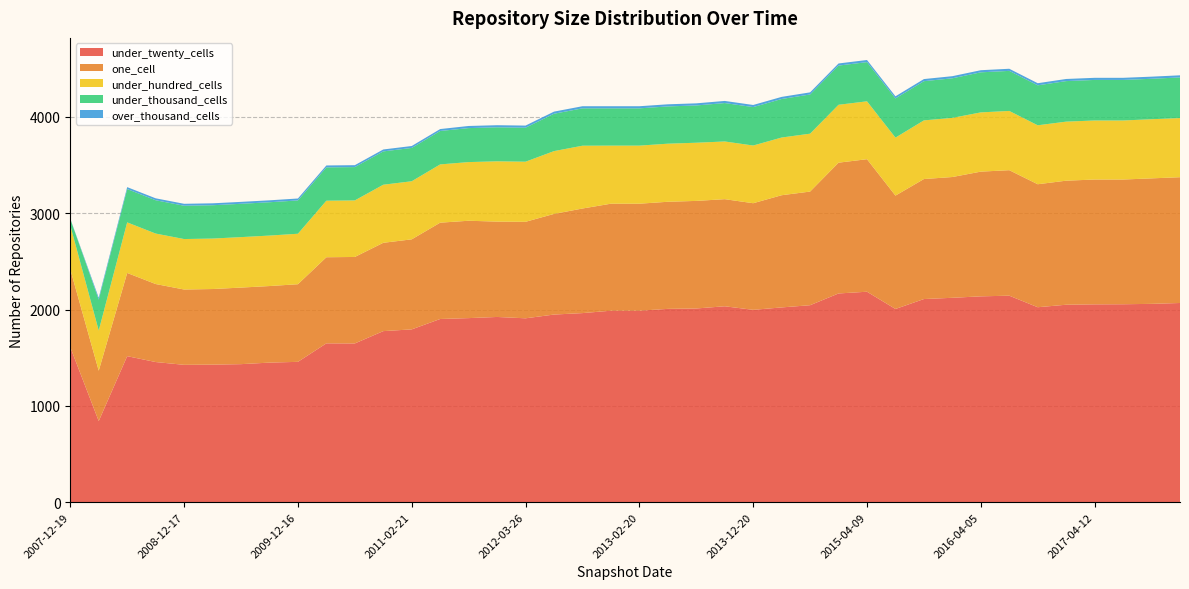

Reading left to right, extract all data points from this chart.

under_twenty_cells: 1609	842	1516	1455	1426	1428	1433	1449	1457	1649	1648	1776	1794	1902	1911	1923	1909	1948	1963	1988	1988	2007	2011	2034	1997	2022	2045	2167	2185	2006	2109	2122	2137	2144	2024	2050	2054	2055	2059	2068
one_cell: 809	523	864	810	782	785	795	795	806	894	898	917	935	1000	1011	990	1002	1045	1086	1111	1111	1112	1117	1112	1107	1165	1180	1358	1376	1177	1246	1254	1295	1303	1277	1288	1296	1295	1303	1306
under_hundred_cells: 456	417	525	524	524	524	524	524	524	587	587	603	603	605	609	626	624	652	652	603	603	603	604	599	599	599	601	601	601	602	609	614	615	615	612	613	613	613	614	614
under_thousand_cells: 68	321	346	346	346	346	346	346	346	346	346	346	346	347	353	353	353	388	388	387	387	387	387	399	399	400	407	407	407	407	407	411	416	416	415	421	421	421	420	422
over_thousand_cells: 1	20	20	20	20	20	20	20	20	20	20	20	20	20	22	22	22	22	22	22	22	22	22	22	22	22	22	22	22	22	22	22	22	22	22	22	22	22	22	22